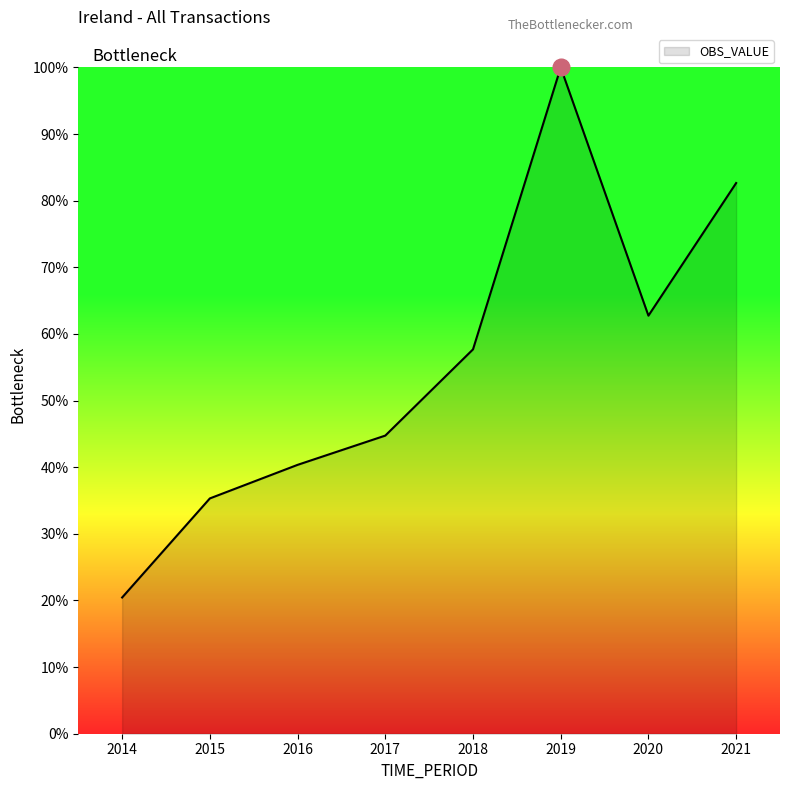

Reading left to right, extract all data points from this chart.

2014=20.4	2015=35.3	2016=40.4	2017=44.7	2018=57.7	2019=100.0	2020=62.7	2021=82.6